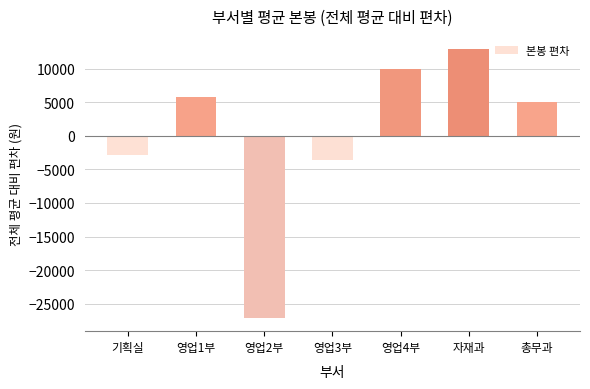

The chart shows a value of 5756.7 at 영업1부. True or false?

True